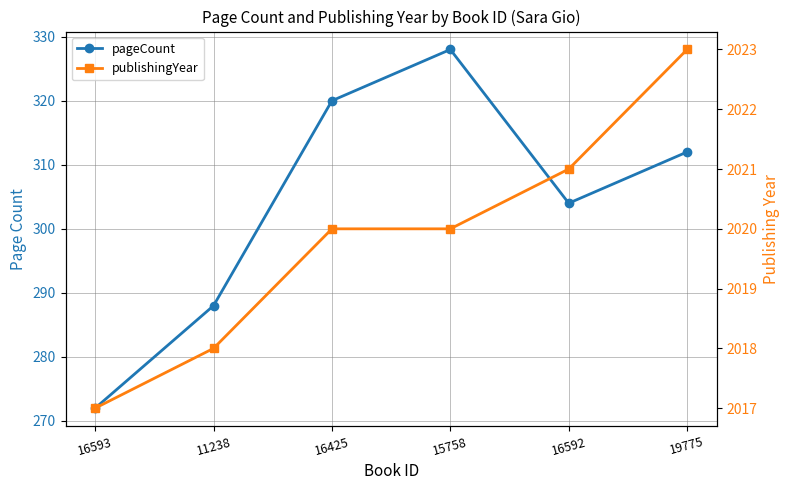

What position from the right is 16425?

4